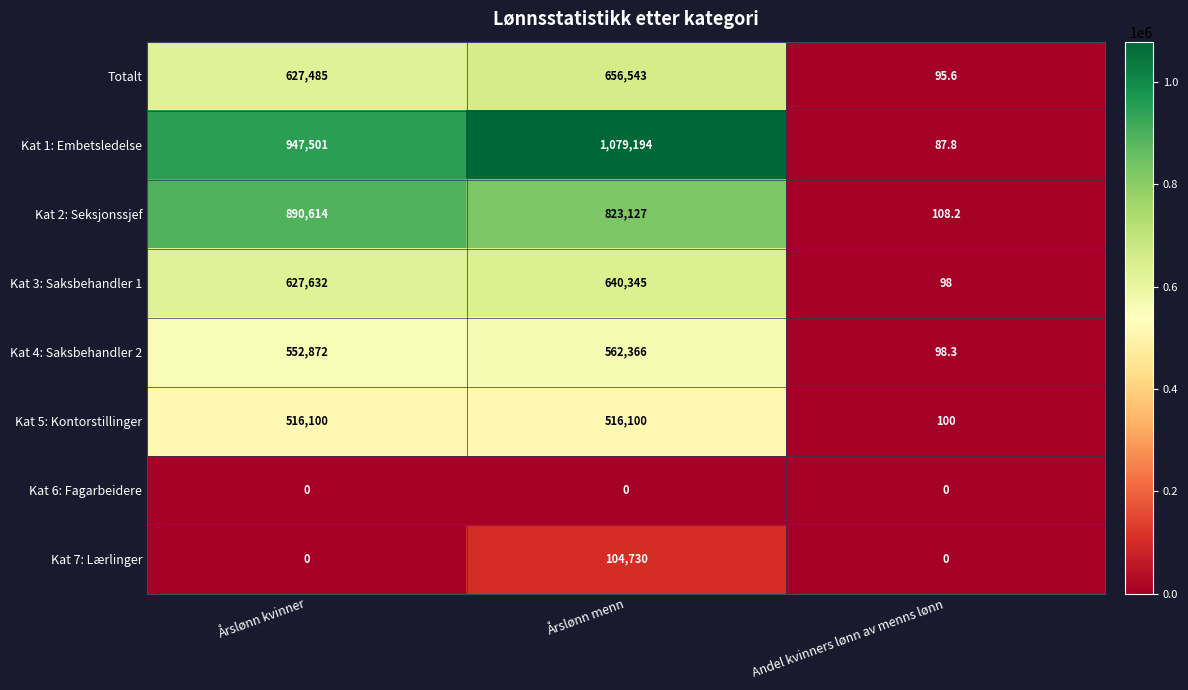

What is the total value across all series at Årslønn kvinner?

4162204.0